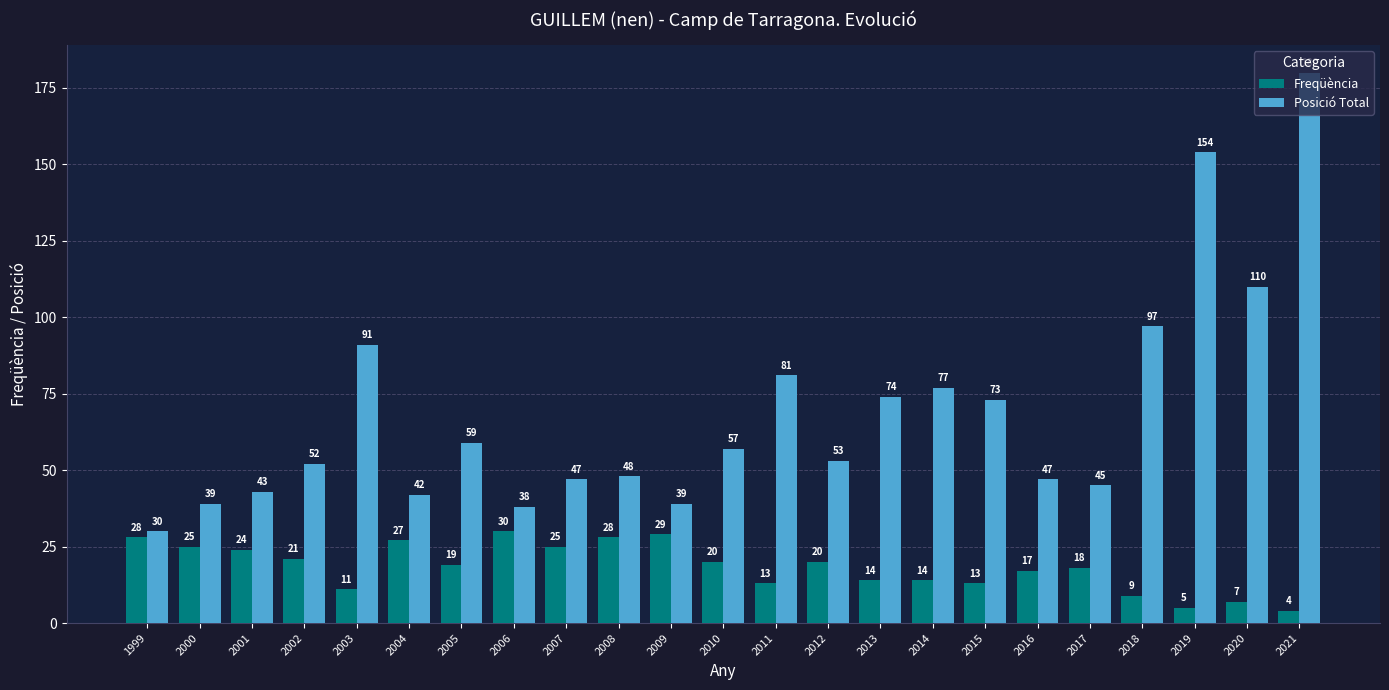

What is the difference between the Freqüència values at 2010 and 2001?

4